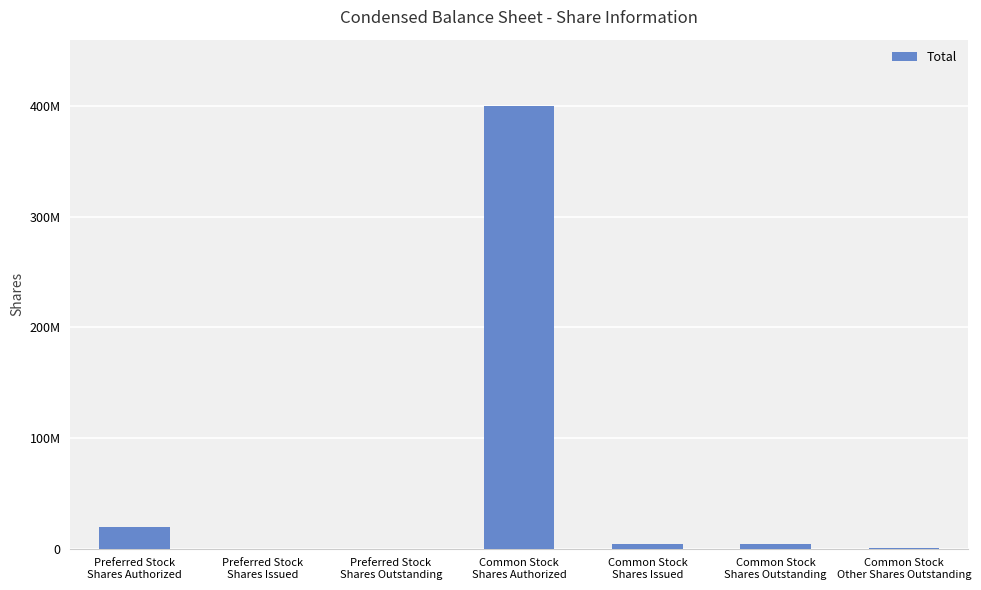

What is the label of the 7th bar from the right?

Preferred Stock
Shares Authorized